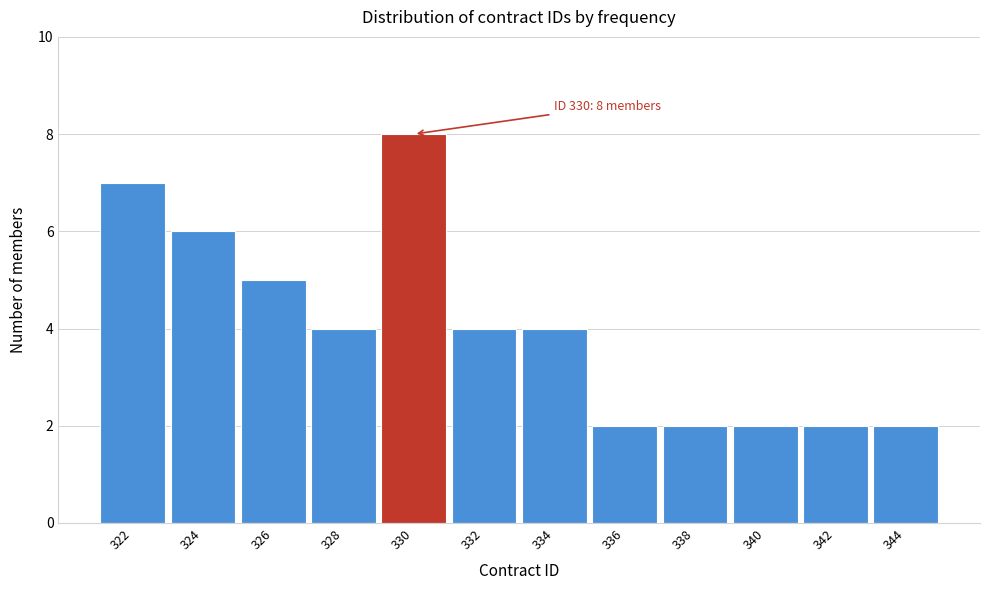

Reading right to left, list all the values displayed in this chart.

344=2	342=2	340=2	338=2	336=2	334=4	332=4	330=8	328=4	326=5	324=6	322=7